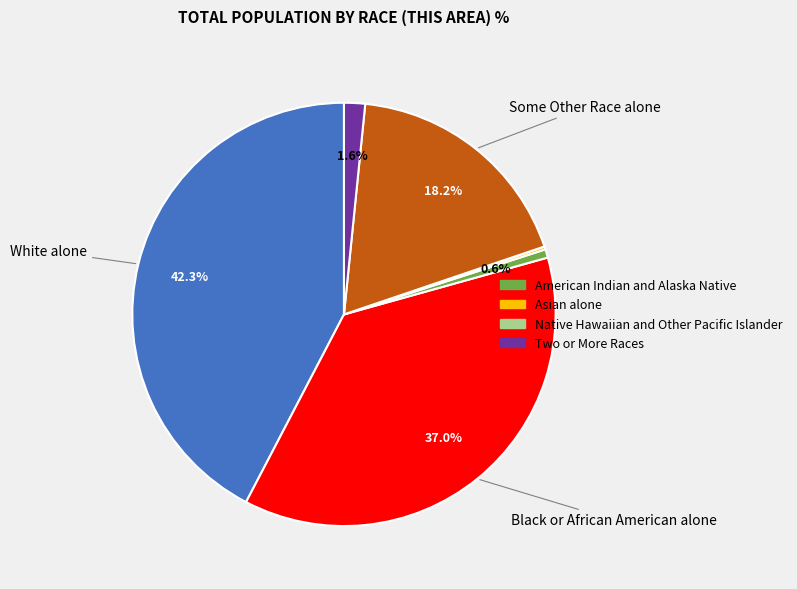

Does any single category account for the majority?

No